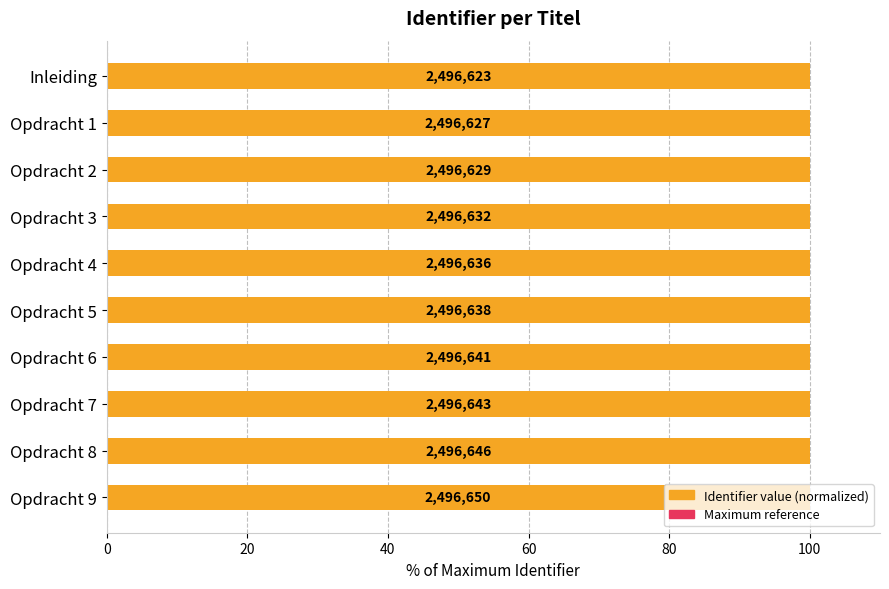

Does the chart contain any negative values?

No